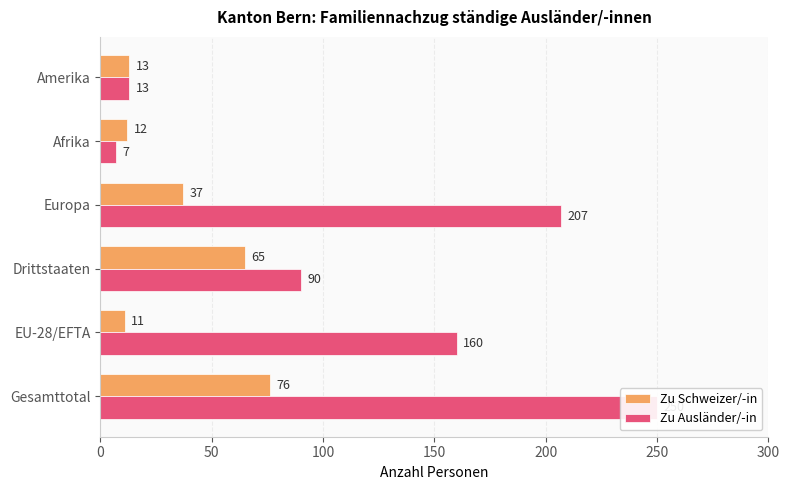

What are all the series names shown in the legend?

Zu Schweizer/-in, Zu Ausländer/-in